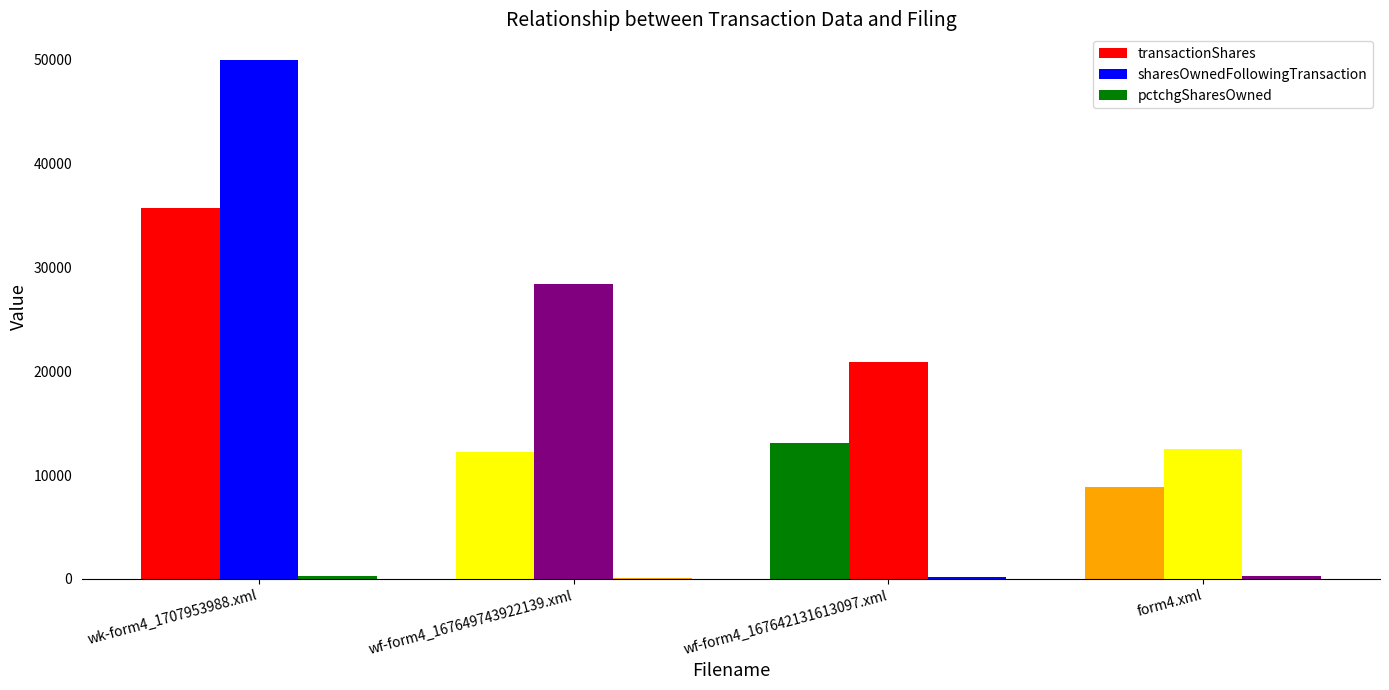

How many groups of bars are there?

4